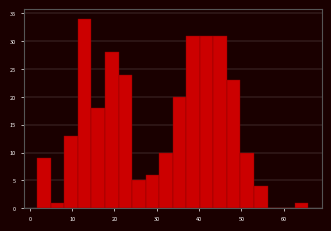

Around what value on the x-axis is the tallest bar? Give the approximate position of its centre, as read against the axis.

13